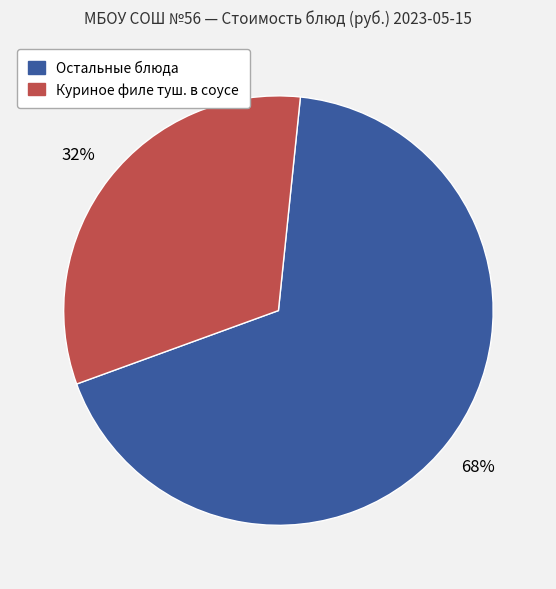

Does any single category account for the majority?

Yes